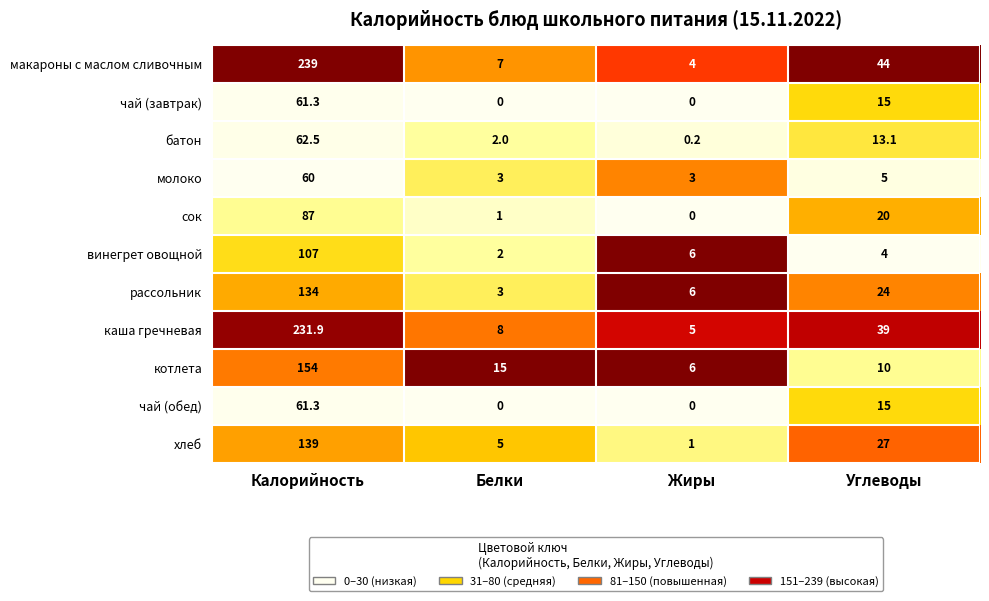

The value of котлета at Углеводы is 10.0. True or false?

True